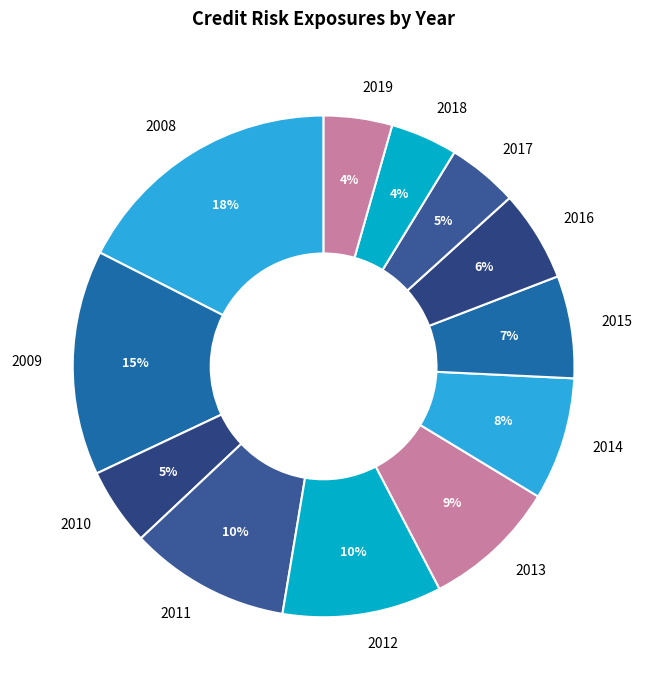

What is the largest slice in the pie chart?

2008